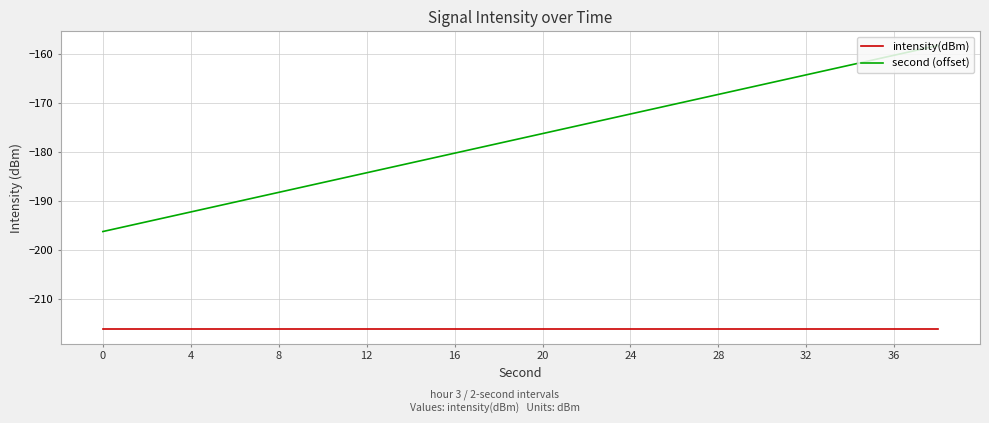

List the series in order of their peak value, lowest first.

intensity(dBm), second (offset)